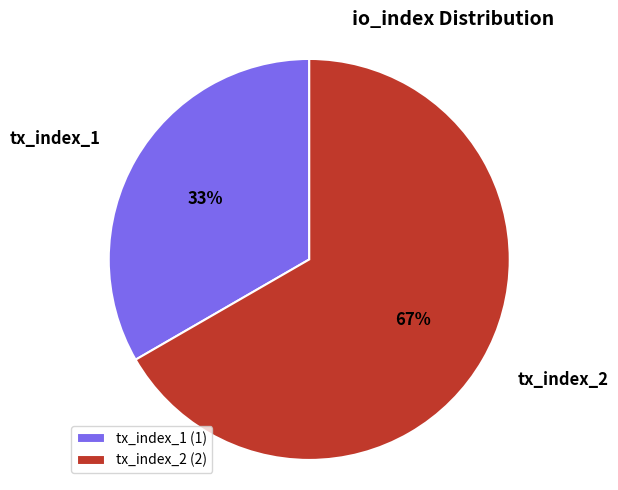

Which slice is the smallest?

tx_index_1